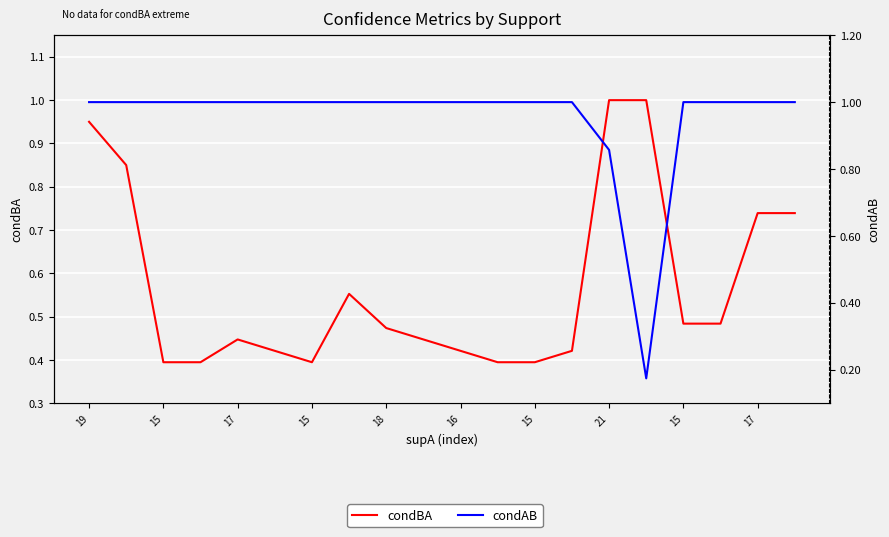

Is the value of condAB at 15 greater than the value of condBA at 15?

Yes